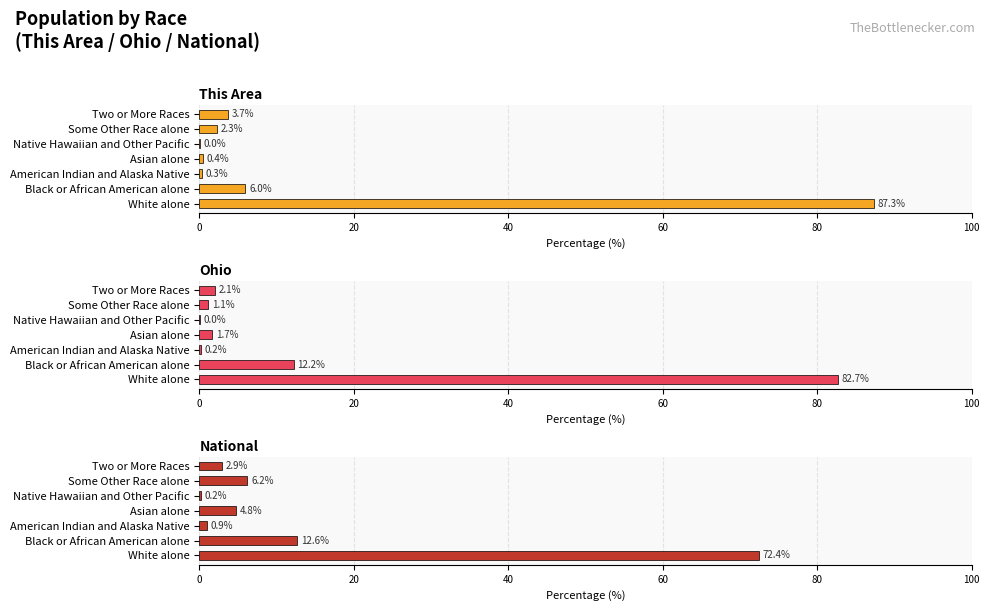

Reading left to right, extract all data points from this chart.

This Area: 87.3	6.0	0.3	0.4	0.0	2.3	3.7
Ohio: 82.7	12.2	0.2	1.7	0.0	1.1	2.1
National: 72.4	12.6	0.9	4.8	0.2	6.2	2.9